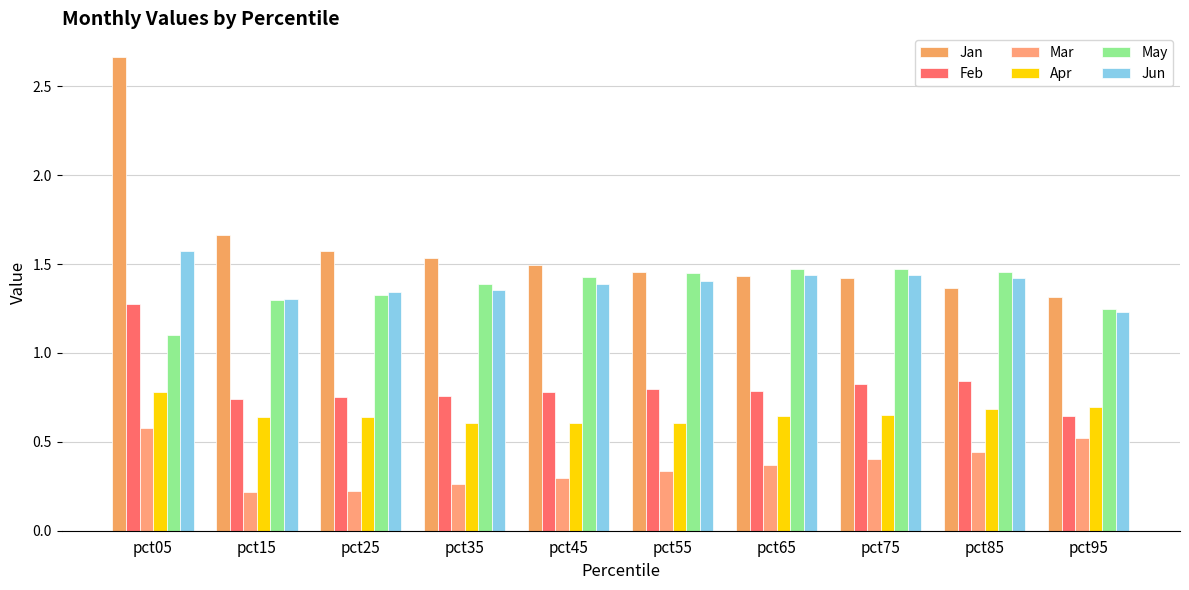

At which category is the sum across all series the highest?

pct05